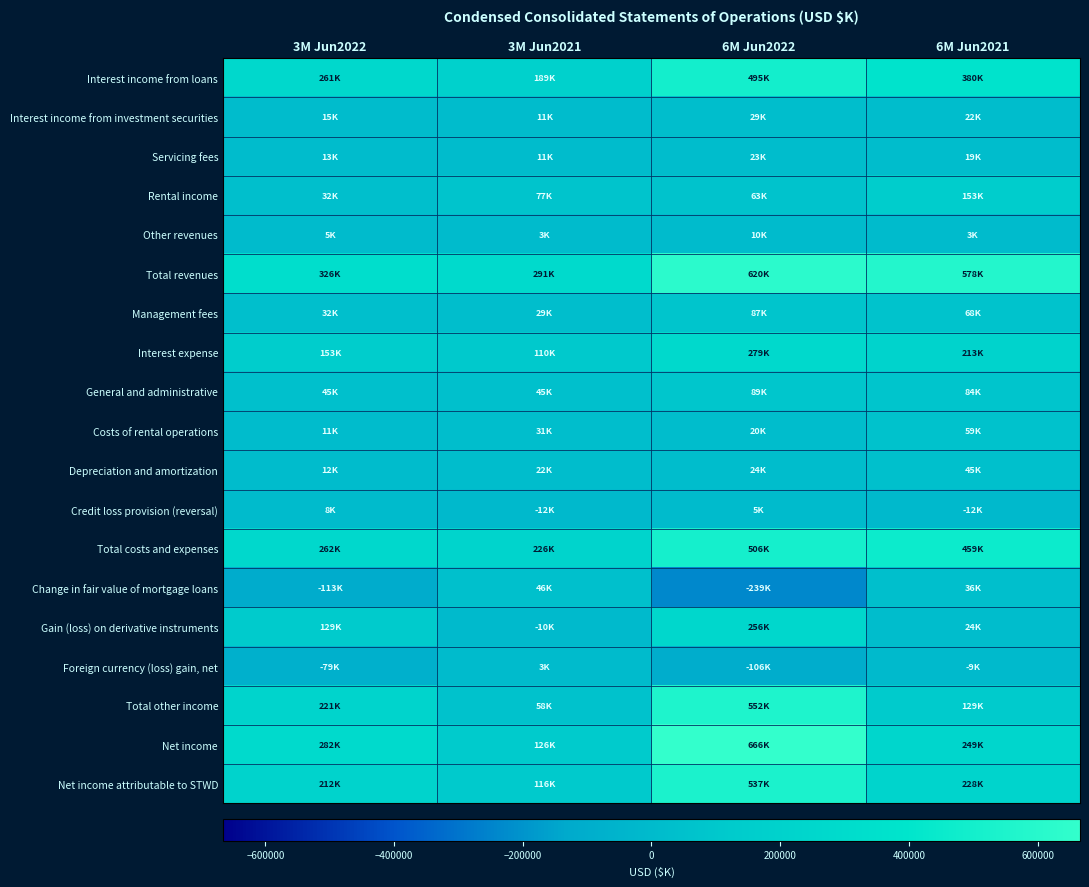

What is the maximum value shown in the chart?

666019